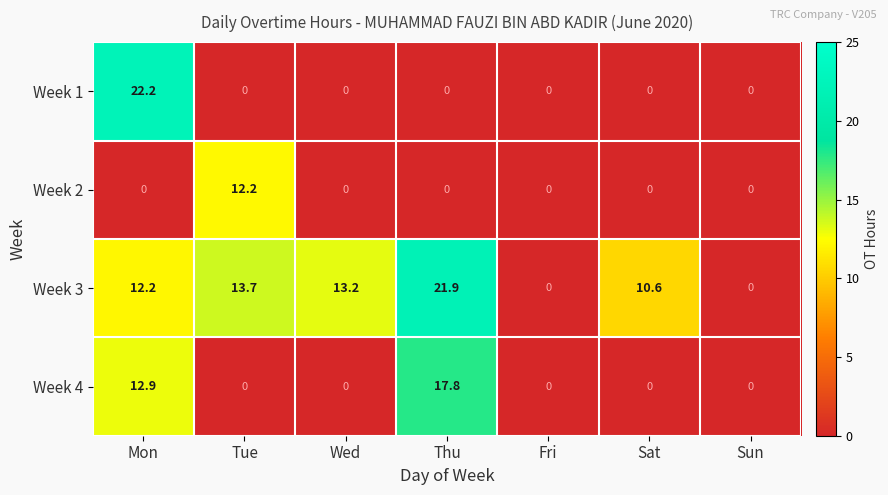

How many series are shown in this chart?

4